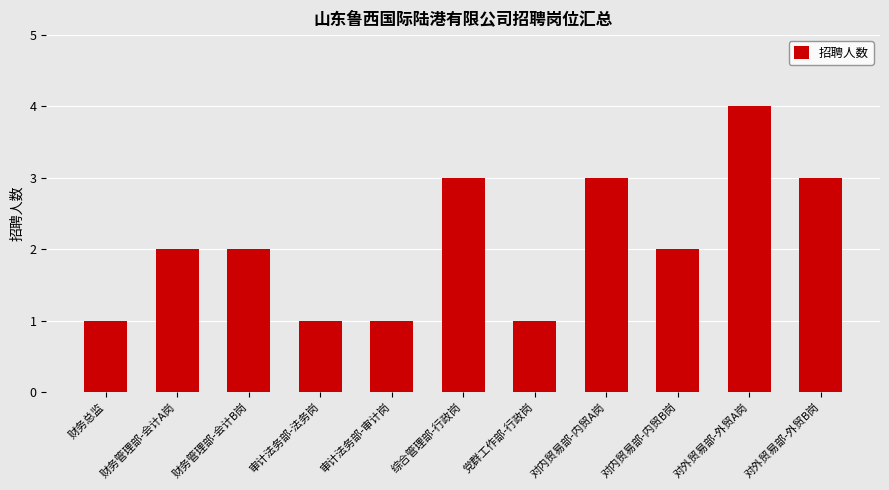

How many categories are shown in the chart?

11